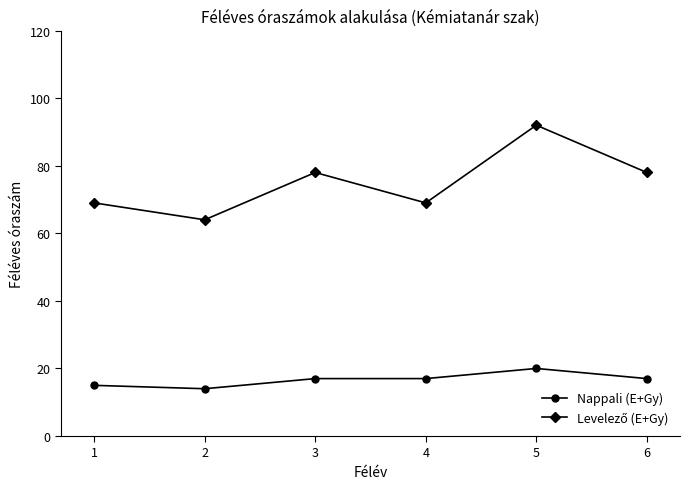

At which category is the sum across all series the highest?

5